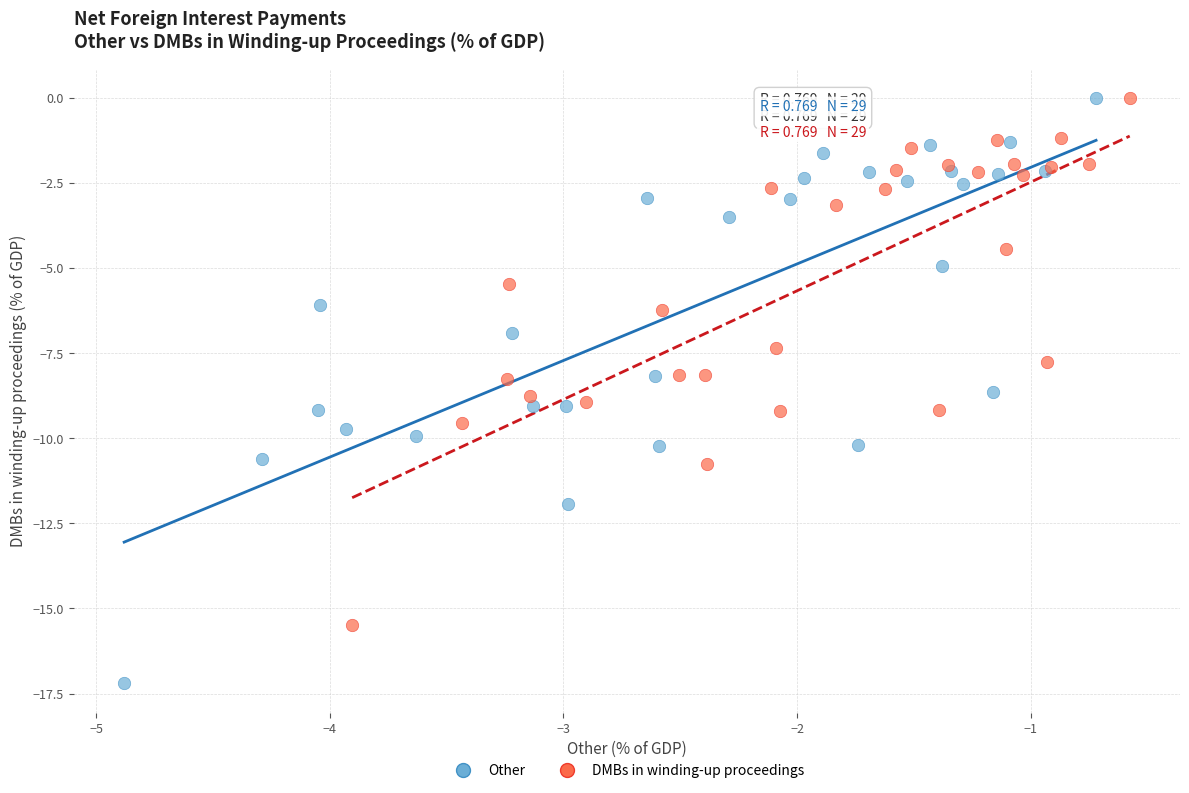

What are all the series names shown in the legend?

Other, DMBs in winding-up proceedings